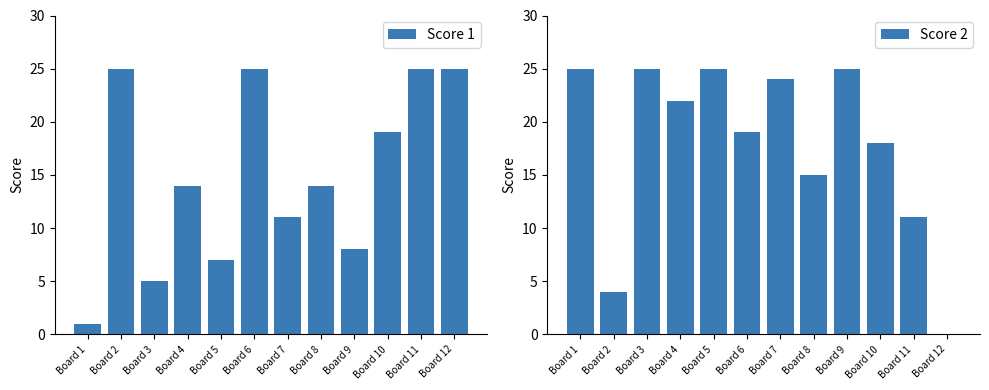

What is the maximum value for Score 1?

25